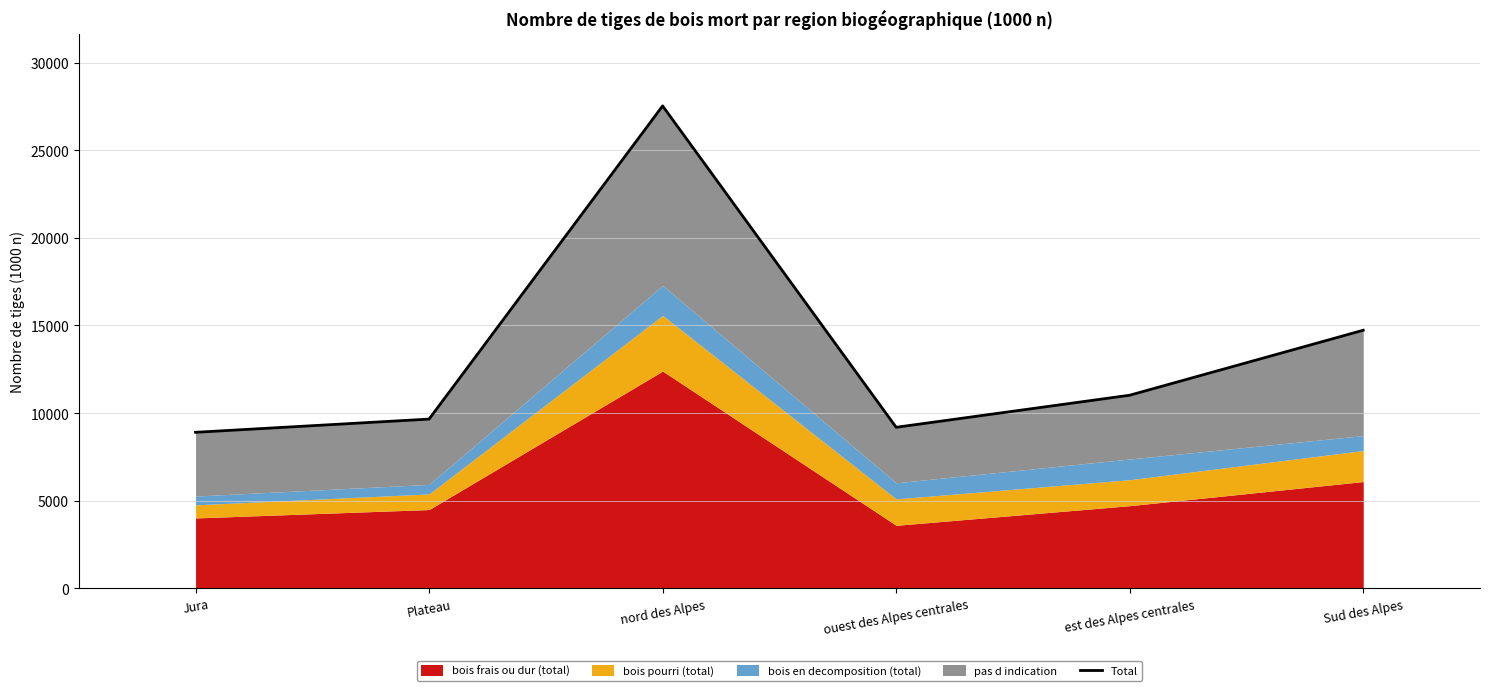

Does the chart display data point markers on the line(s)?

No